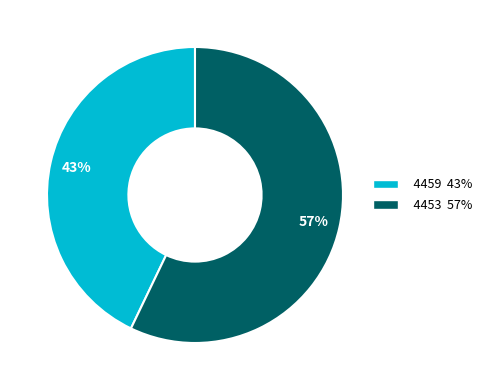

To the nearest percent, what is the difference between the 4459 and 4453 slice percentages?

14%